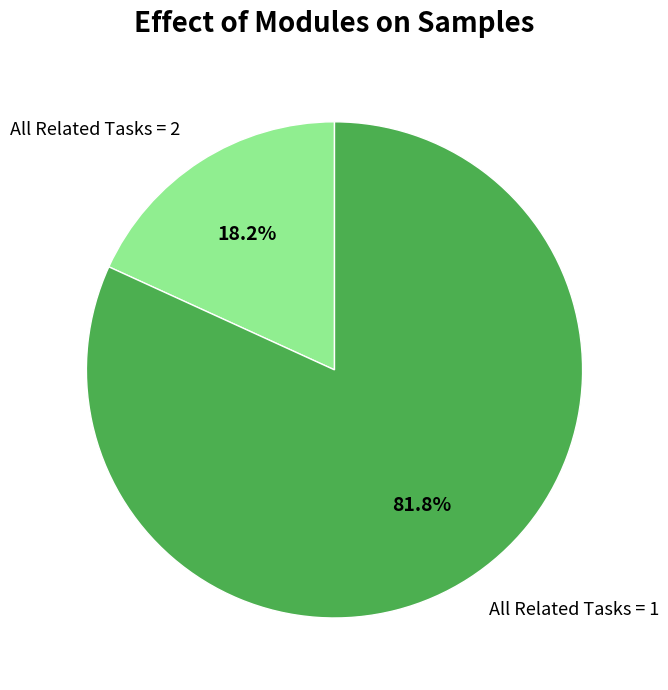

To the nearest percent, what is the difference between the largest and smallest slice percentages?

64%